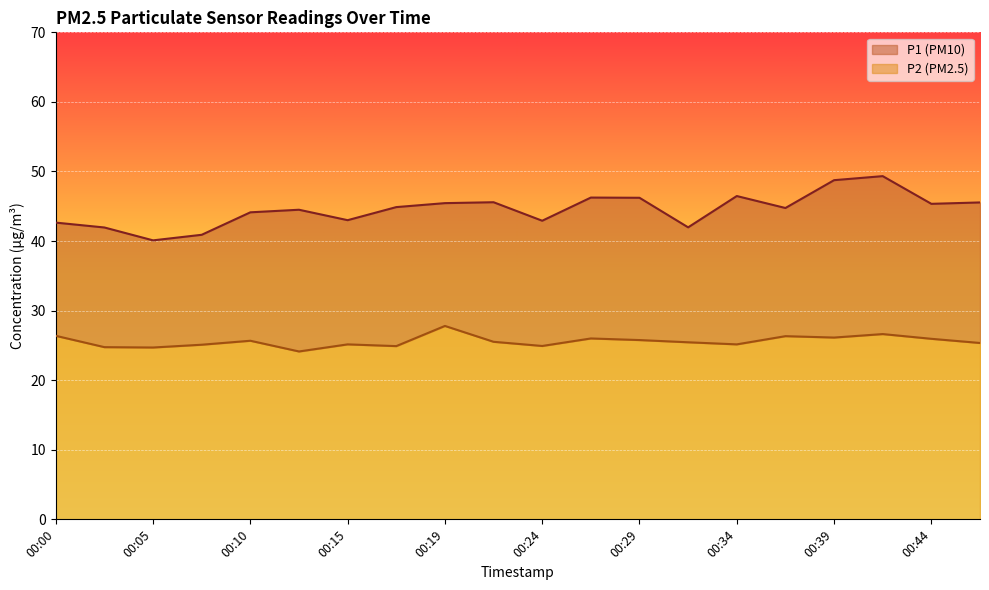

What is the difference between the maximum and minimum values in the P2 series?

3.7